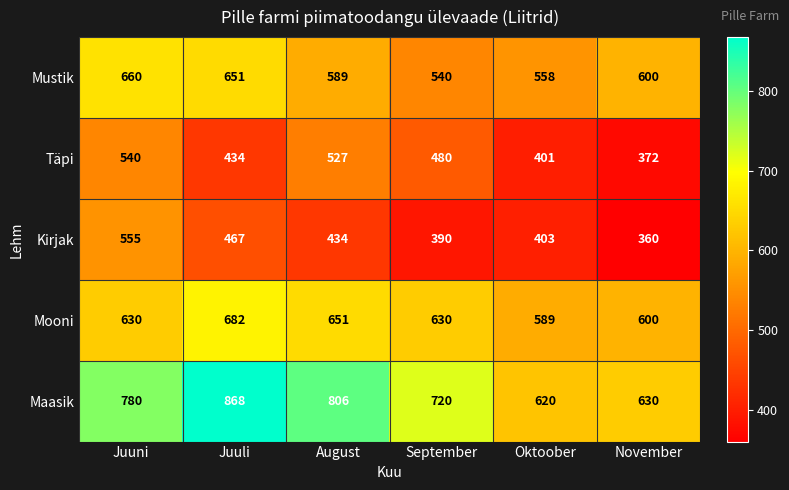

List the series in order of their peak value, lowest first.

Täpi, Kirjak, Mustik, Mooni, Maasik